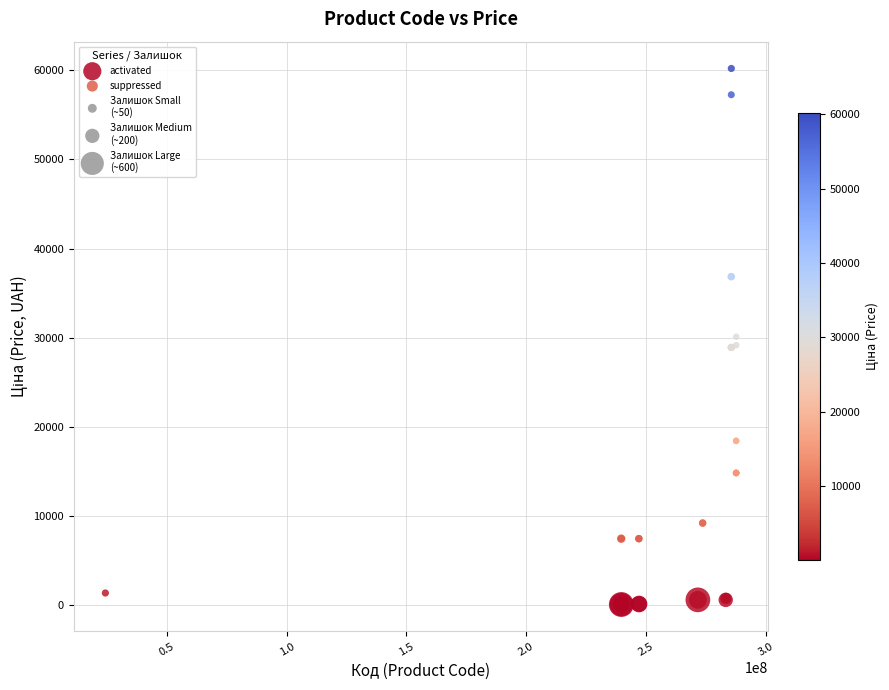

Which series has the widest spread of Y values?

activated